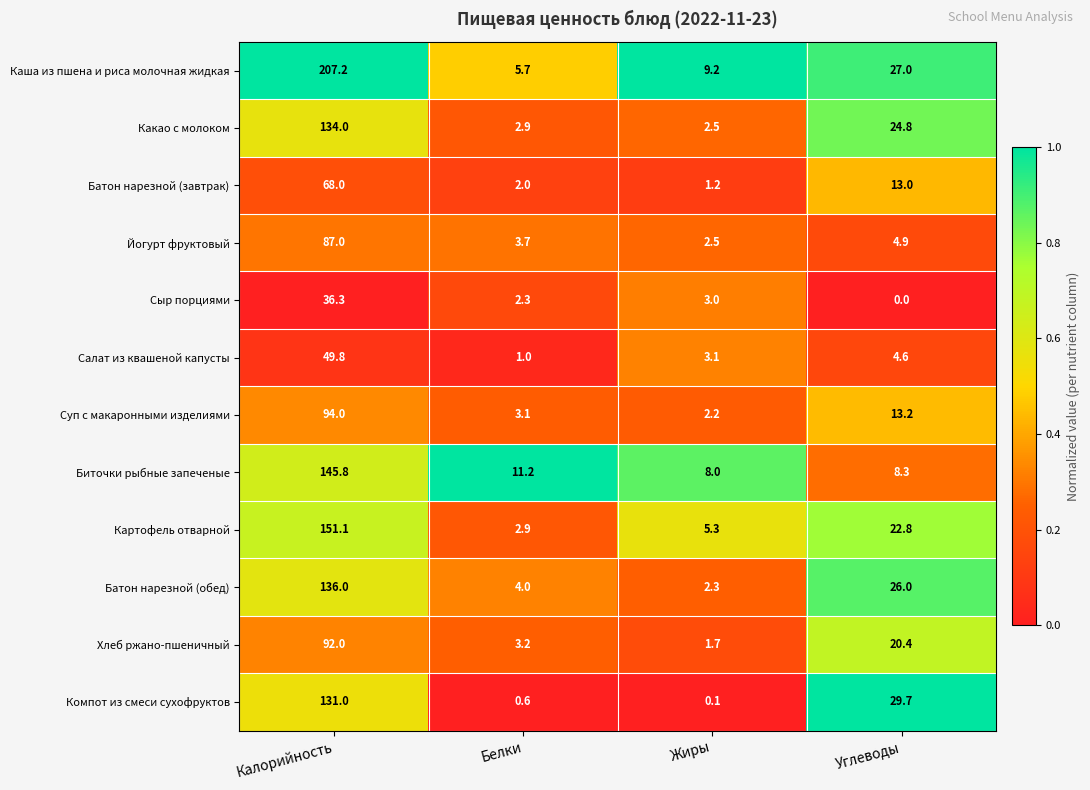

List the series in order of their peak value, highest first.

Каша из пшена и риса молочная жидкая, Картофель отварной, Биточки рыбные запеченые, Батон нарезной (обед), Какао с молоком, Компот из смеси сухофруктов, Суп с макаронными изделиями, Хлеб ржано-пшеничный, Йогурт фруктовый, Батон нарезной (завтрак), Салат из квашеной капусты, Сыр порциями